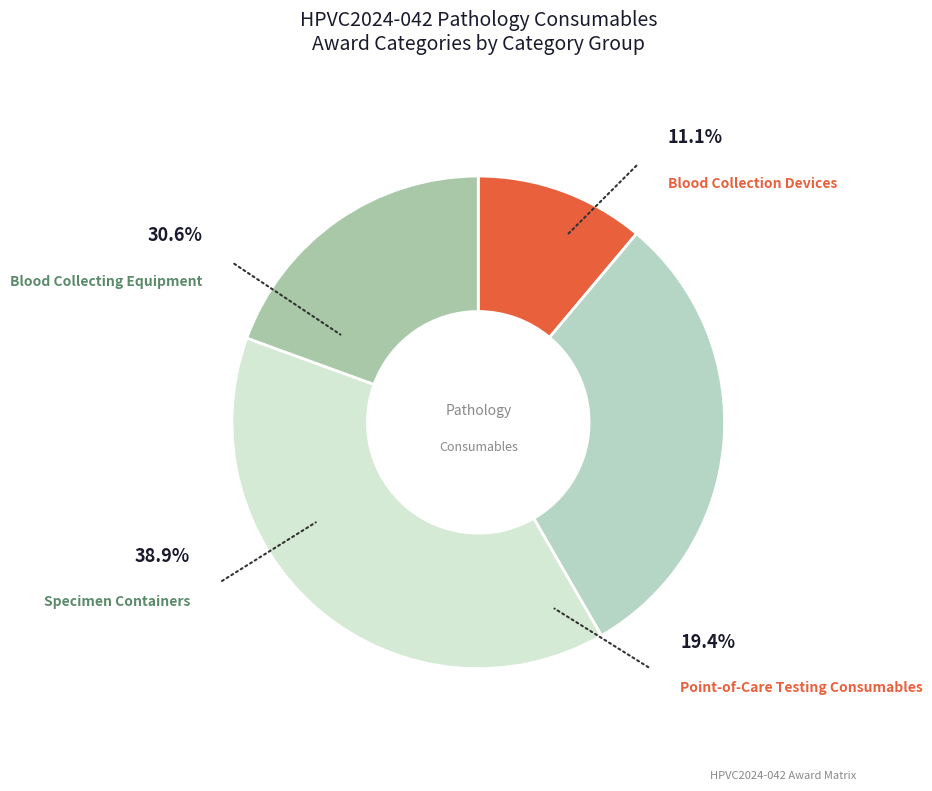

To the nearest percent, what percentage of the pie is Specimen Containers?

39%